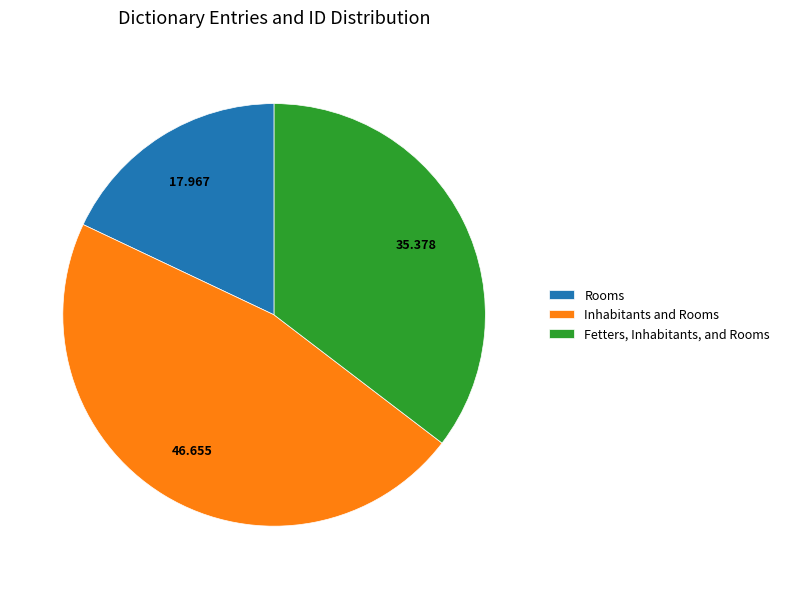

Is there any slice that represents more than half of the pie?

No